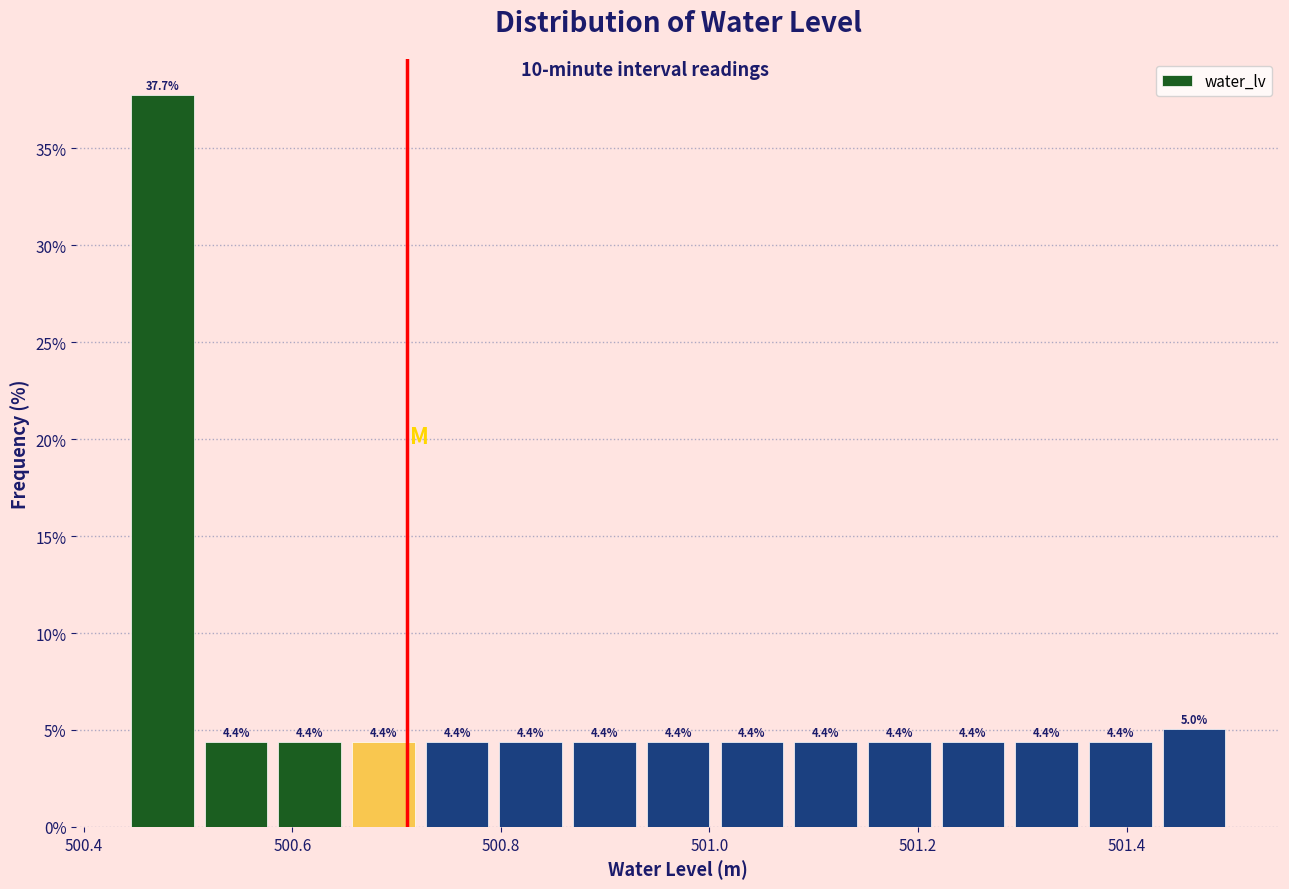

Read against the x-axis, roughly where is the centre of the tallest bar?

500.48